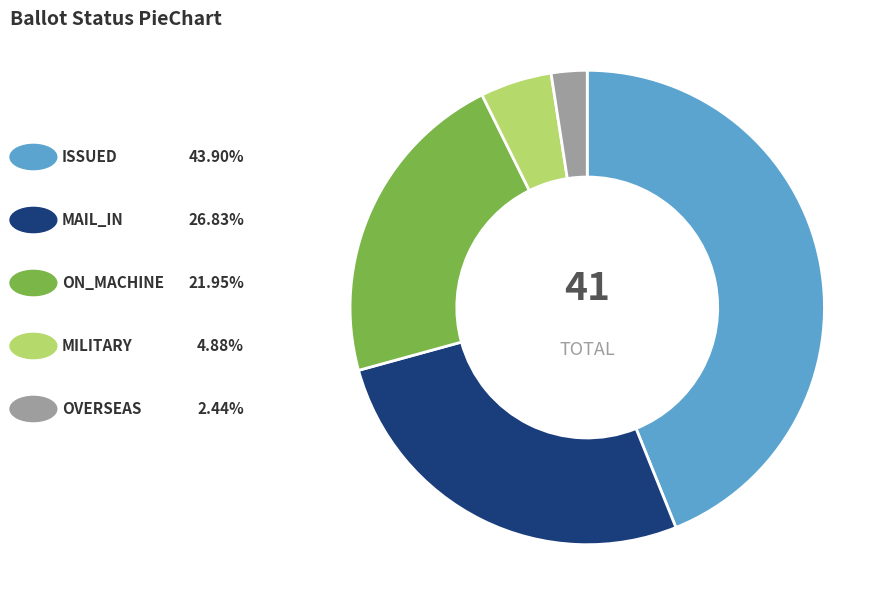

Does any single category account for the majority?

No